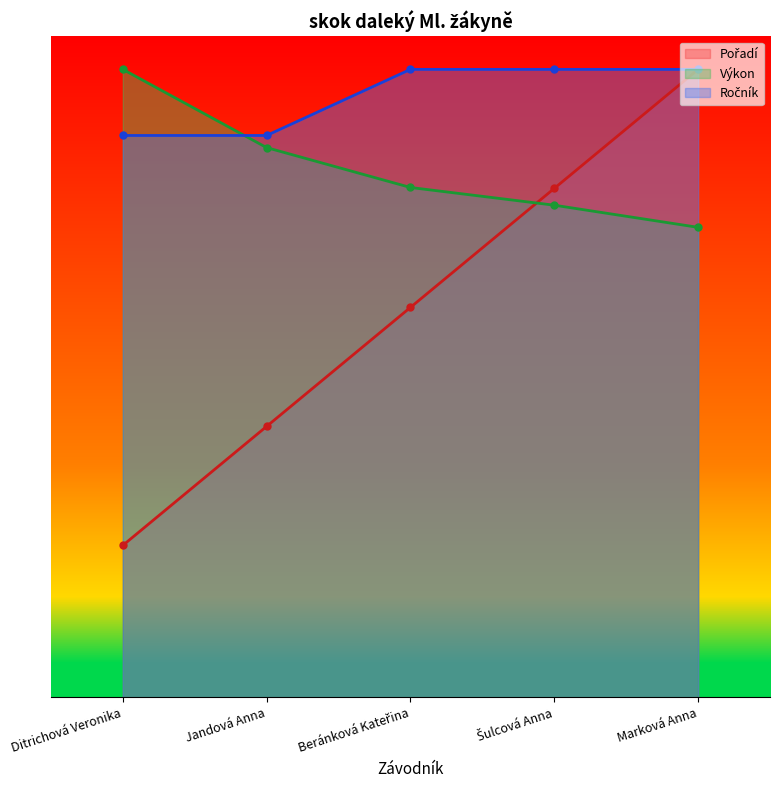

List the labels in order of Ročník value, largest first.

Beránková Kateřina, Šulcová Anna, Marková Anna, Ditrichová Veronika, Jandová Anna